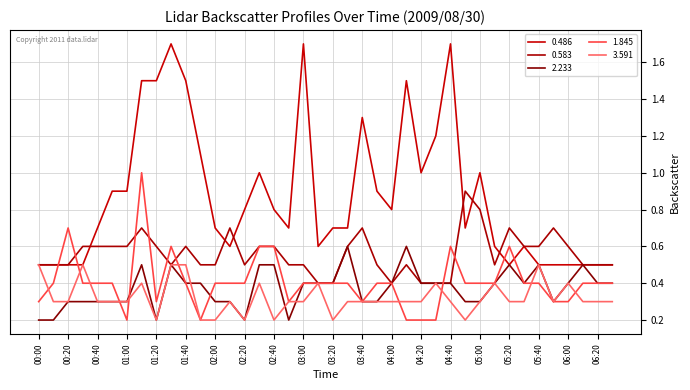

Does the chart display data point markers on the line(s)?

No